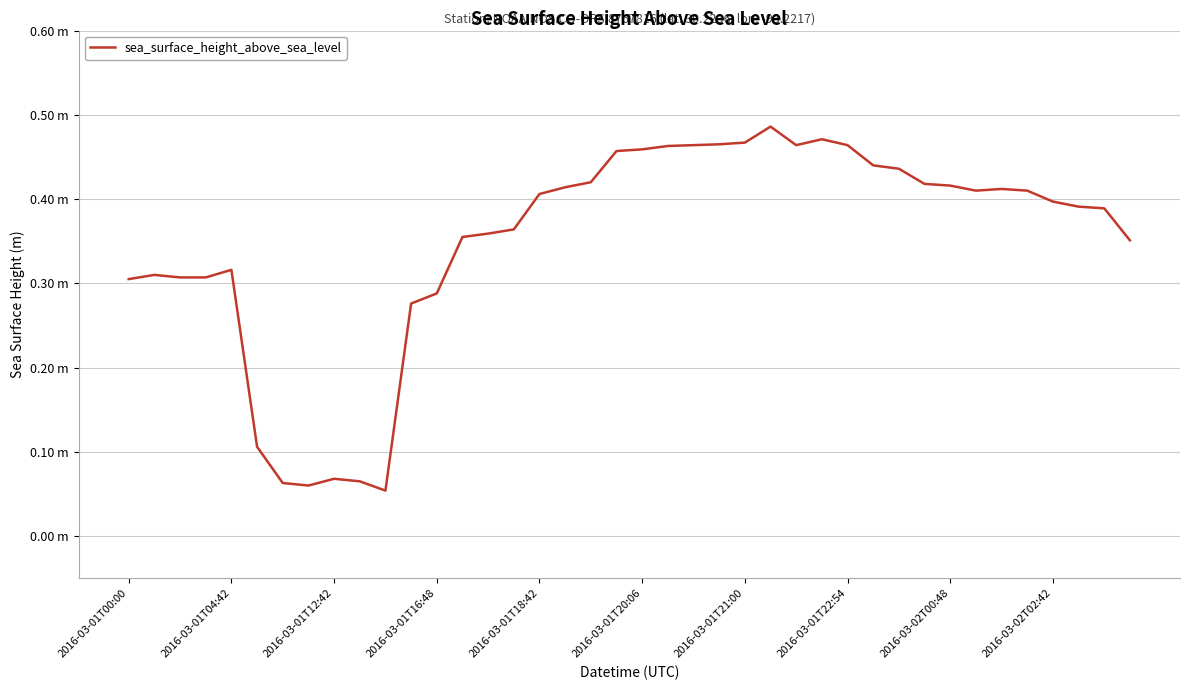

Does the chart display data point markers on the line(s)?

No